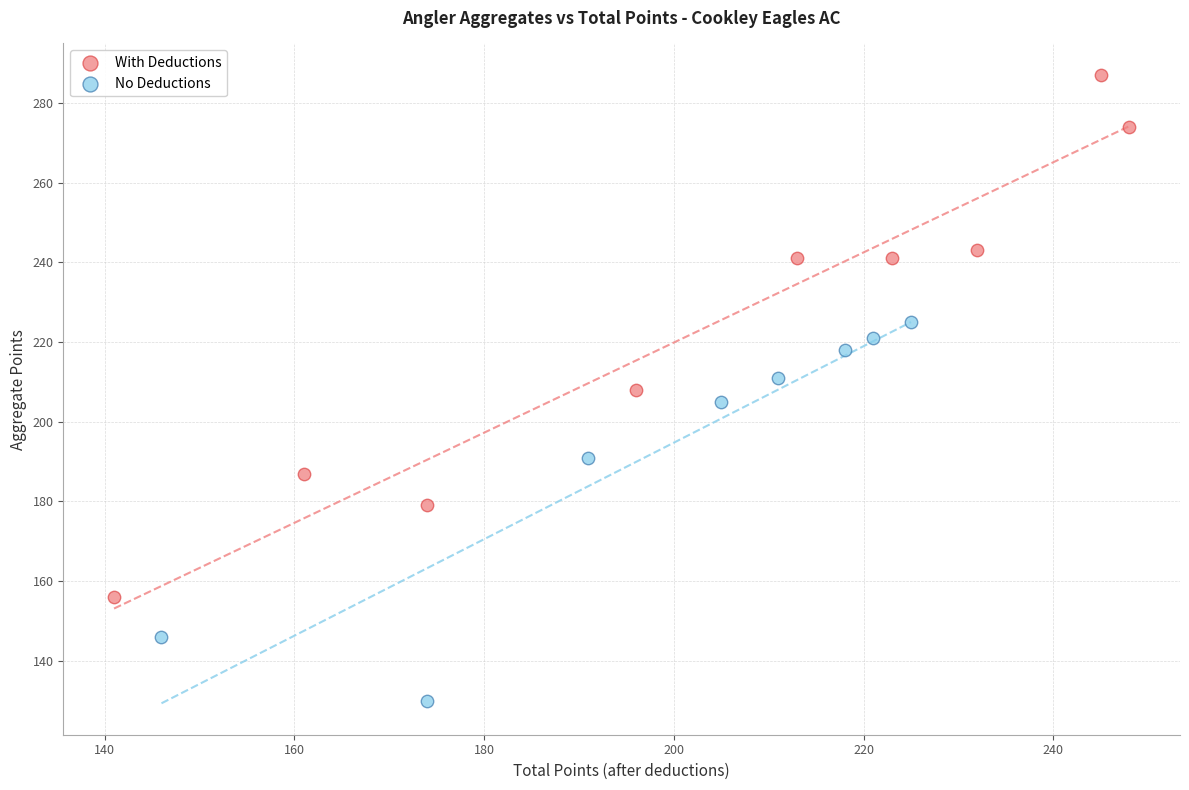

Which series contains the highest Y value?

With Deductions